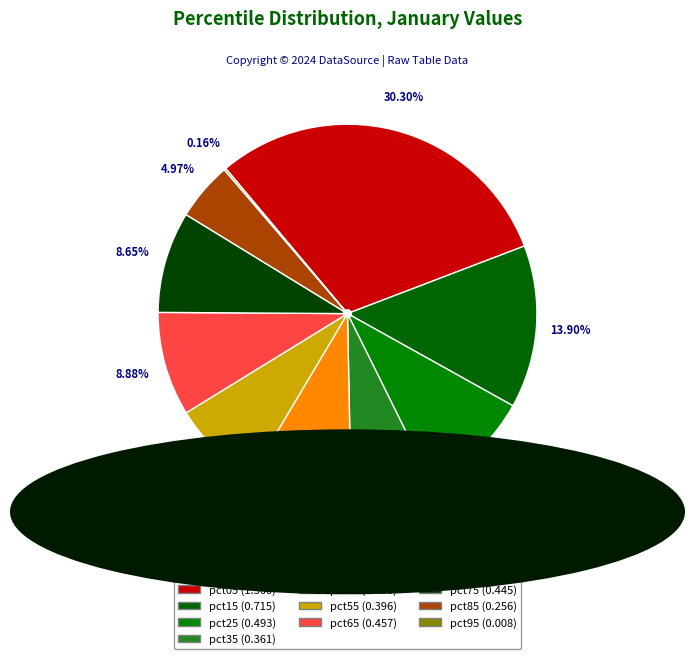

Which category has the biggest portion of the pie?

pct05